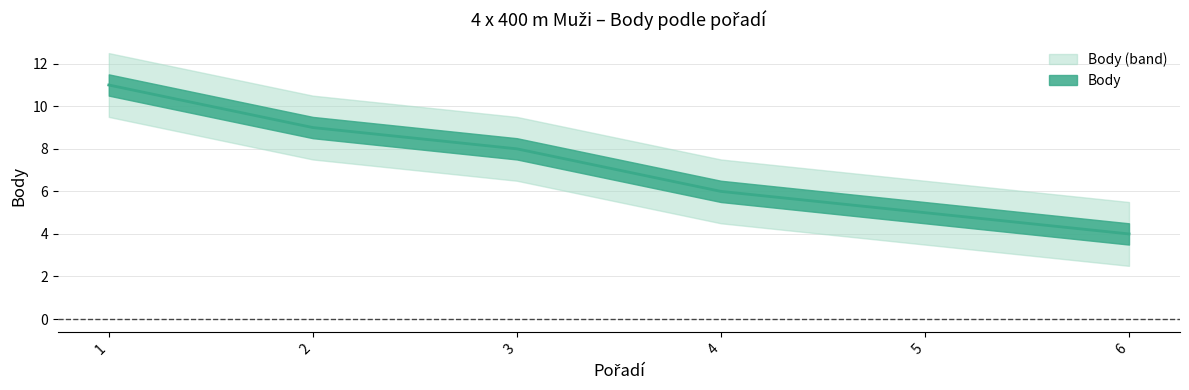

What is the maximum value shown in the chart?

11